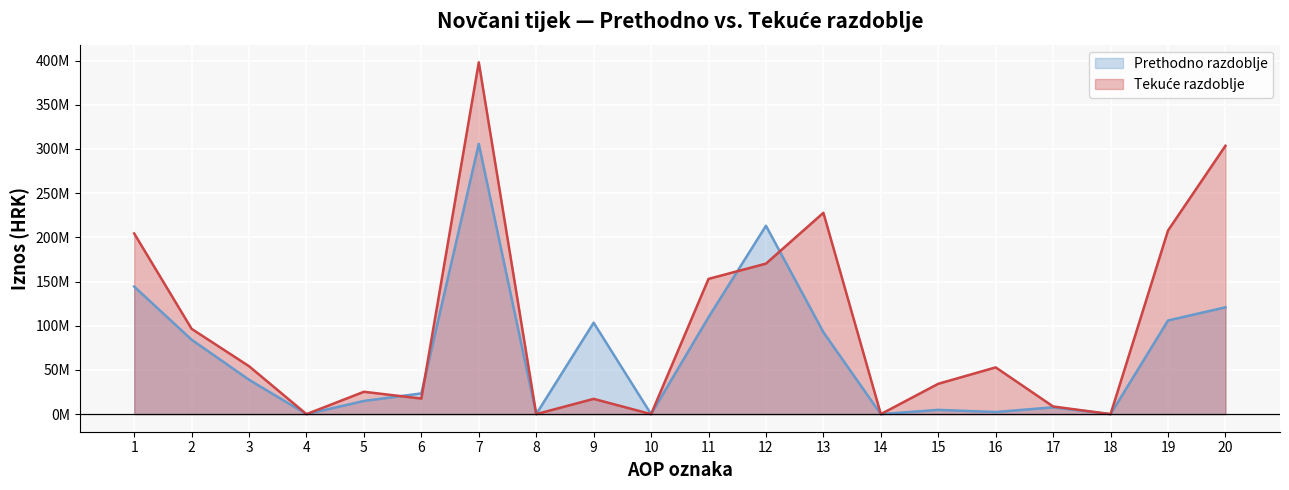

List the labels in order of Tekuće razdoblje value, smallest first.

4, 8, 10, 14, 18, 17, 9, 6, 5, 15, 16, 3, 2, 11, 12, 1, 19, 13, 20, 7